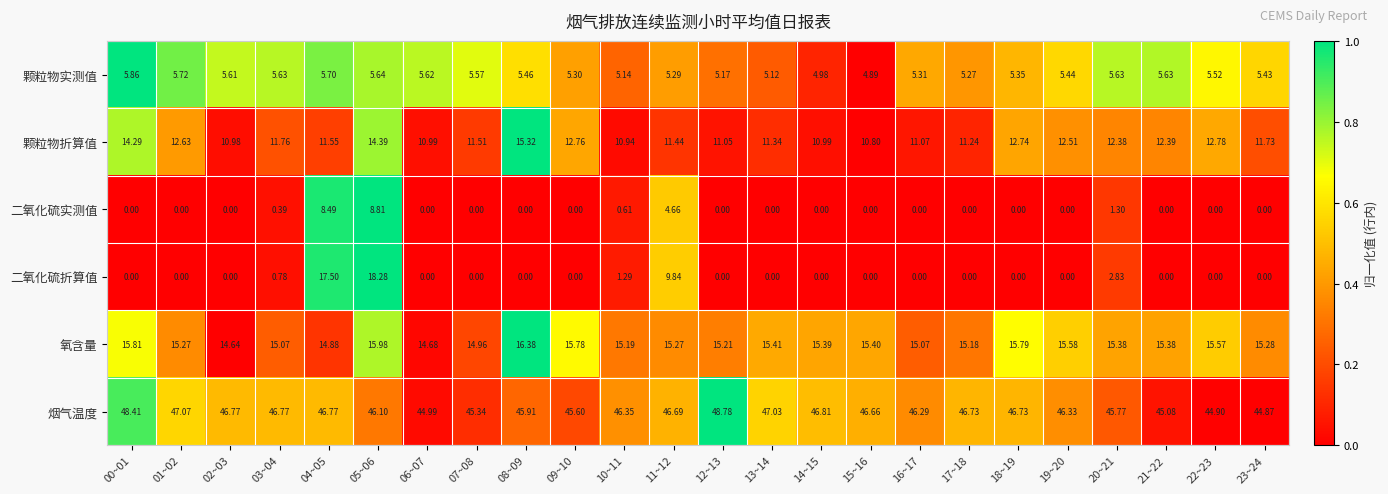

Between 16~17 and 18~19, which series saw the biggest shift?

颗粒物折算值